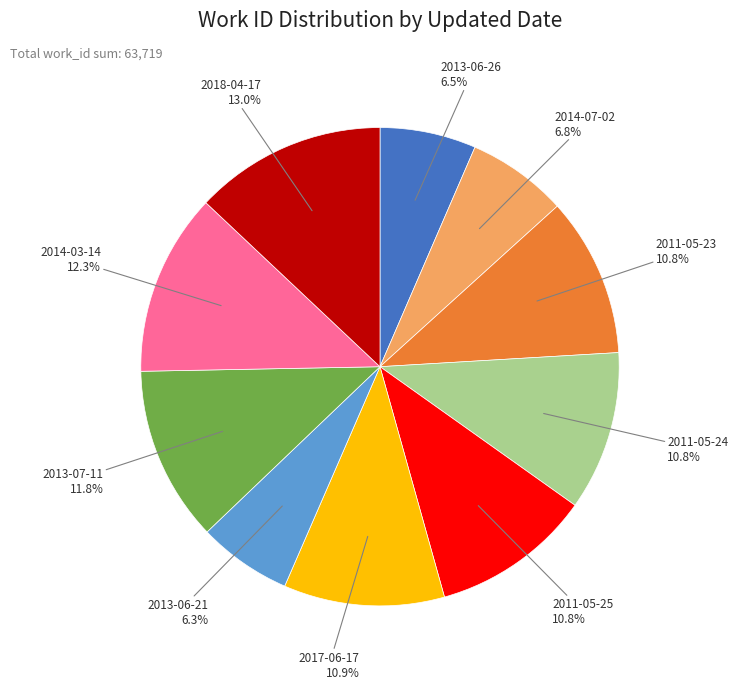

To the nearest percent, what portion does 2013-07-11 represent?

12%